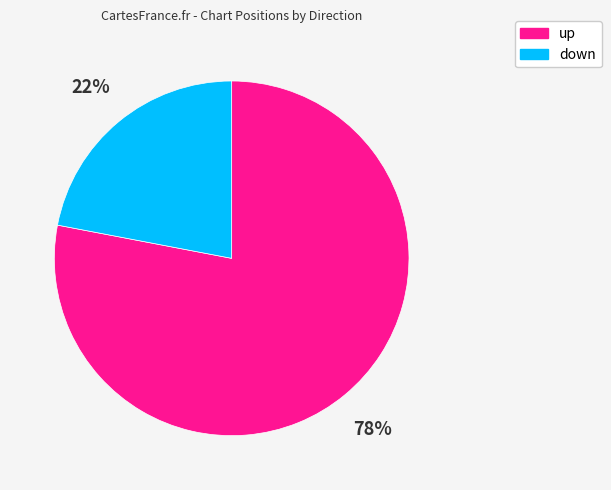

Does any single category account for the majority?

Yes